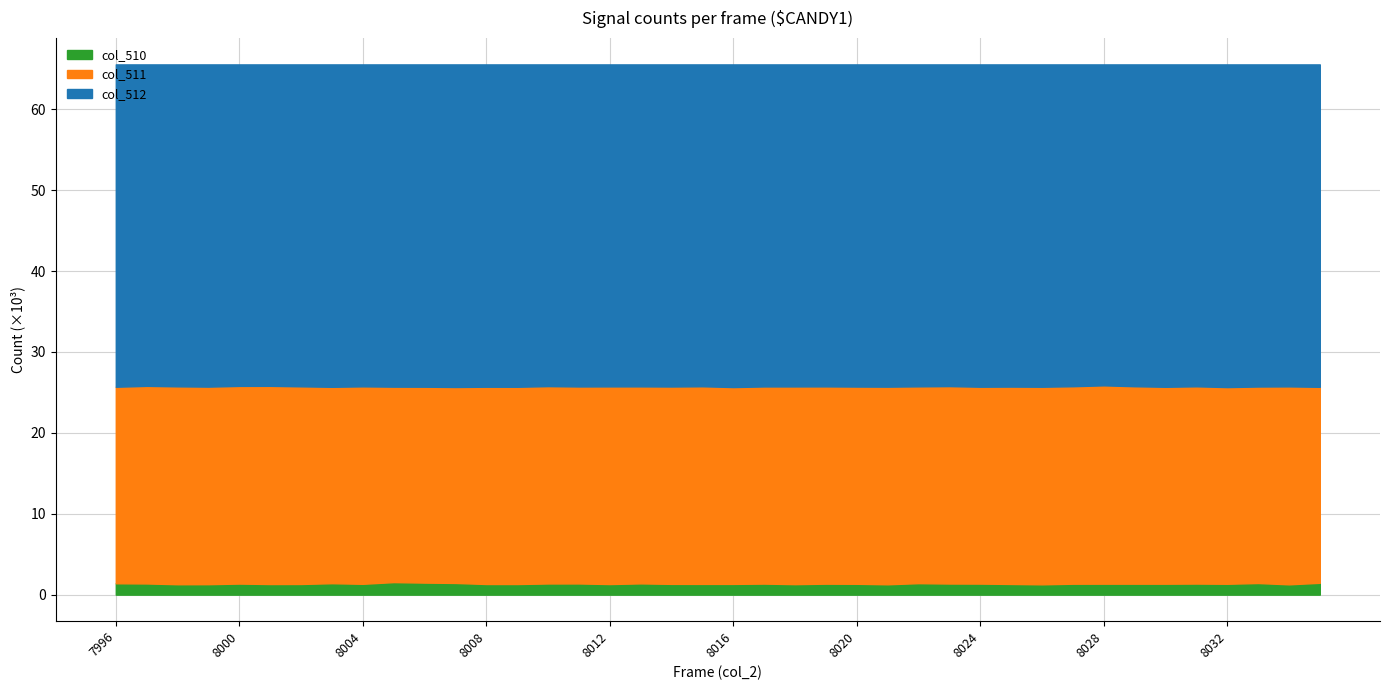

Count the number of categories in the chart.

40